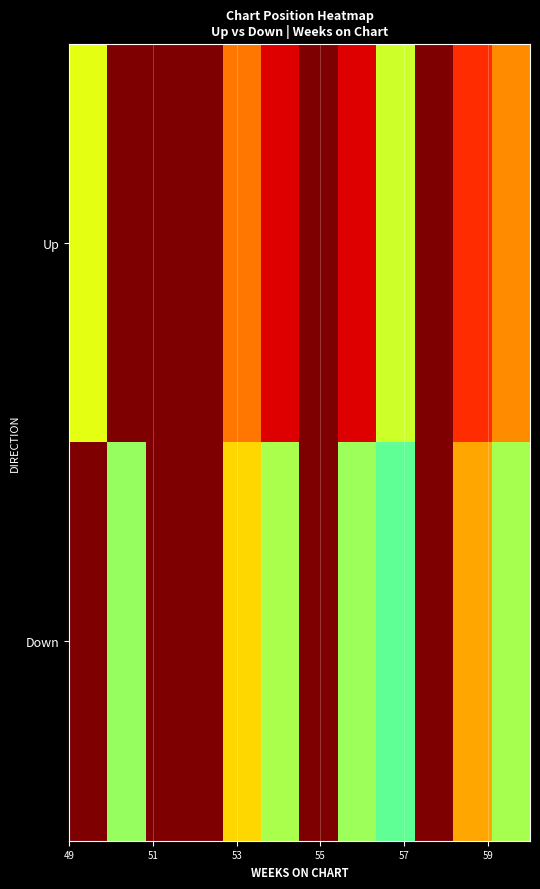

What is the minimum value shown in the chart?

1